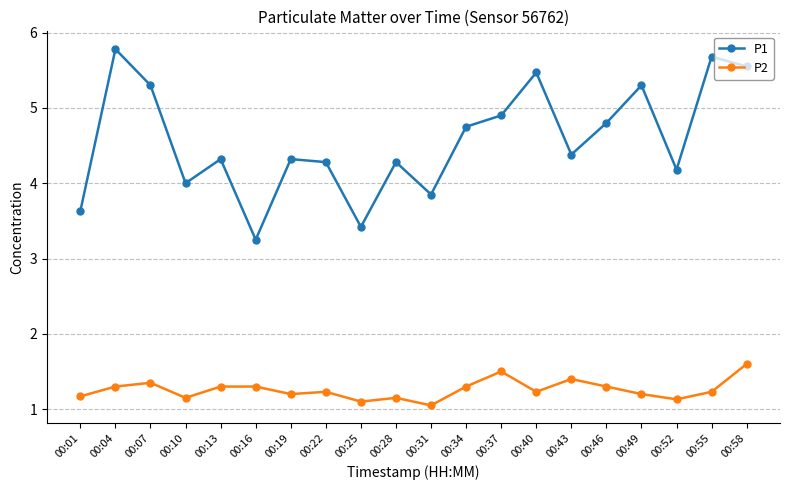

What is the difference between the highest and lowest values at 00:49?

4.1